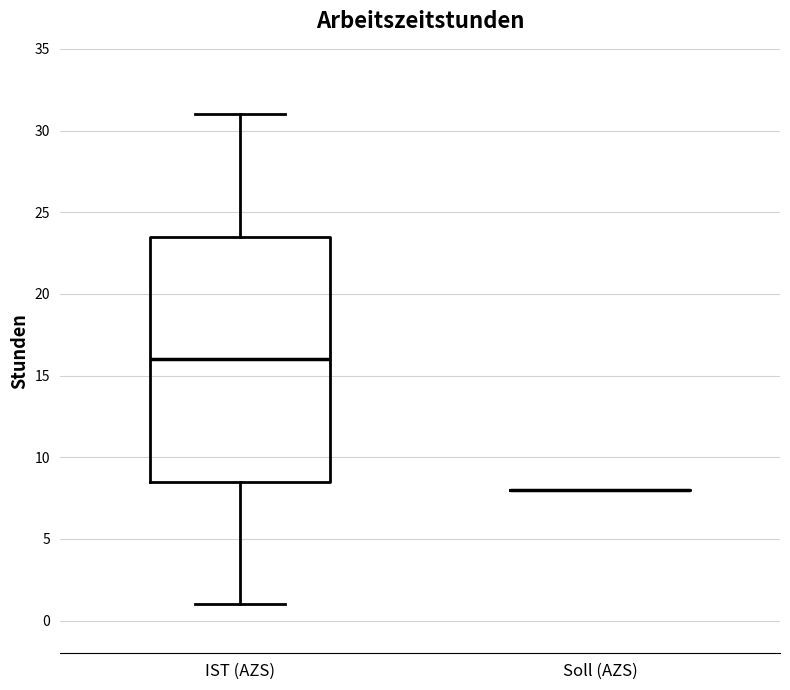

Reading left to right, transcribe this box plot: for each box, give where its median line is, the range the box spans, and where its two whiskers end, as read against the y-axis. The values are not printed on the chart, so give them approximately, as read against the axis.

IST (AZS): median 16.0, box 8.5 to 23.5, whiskers 1.0 to 31.0
Soll (AZS): box collapsed to a line at 8.0, whiskers 8.0 to 8.0